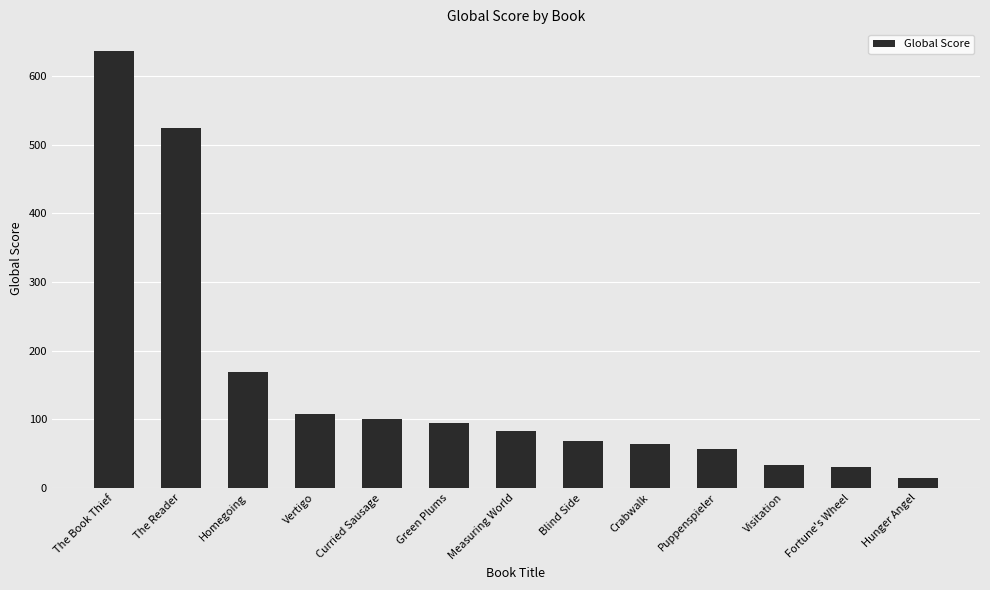

Reading left to right, what are all the values shown in this chart?

636	524	169	107	100	95	83	68	64	56	33	30	15